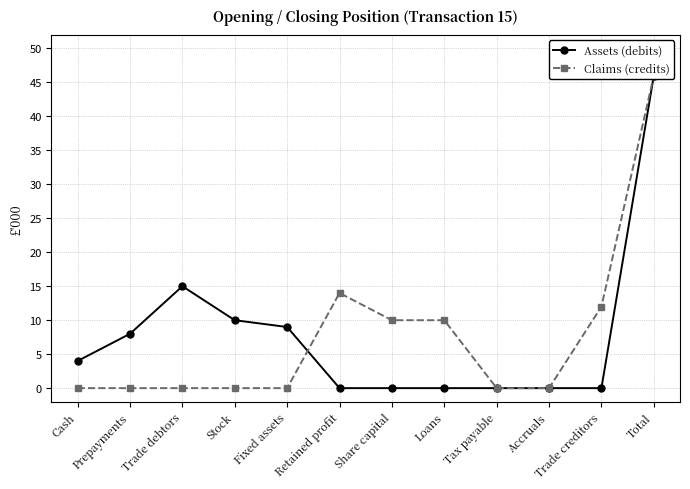

How many lines are shown in the chart?

2